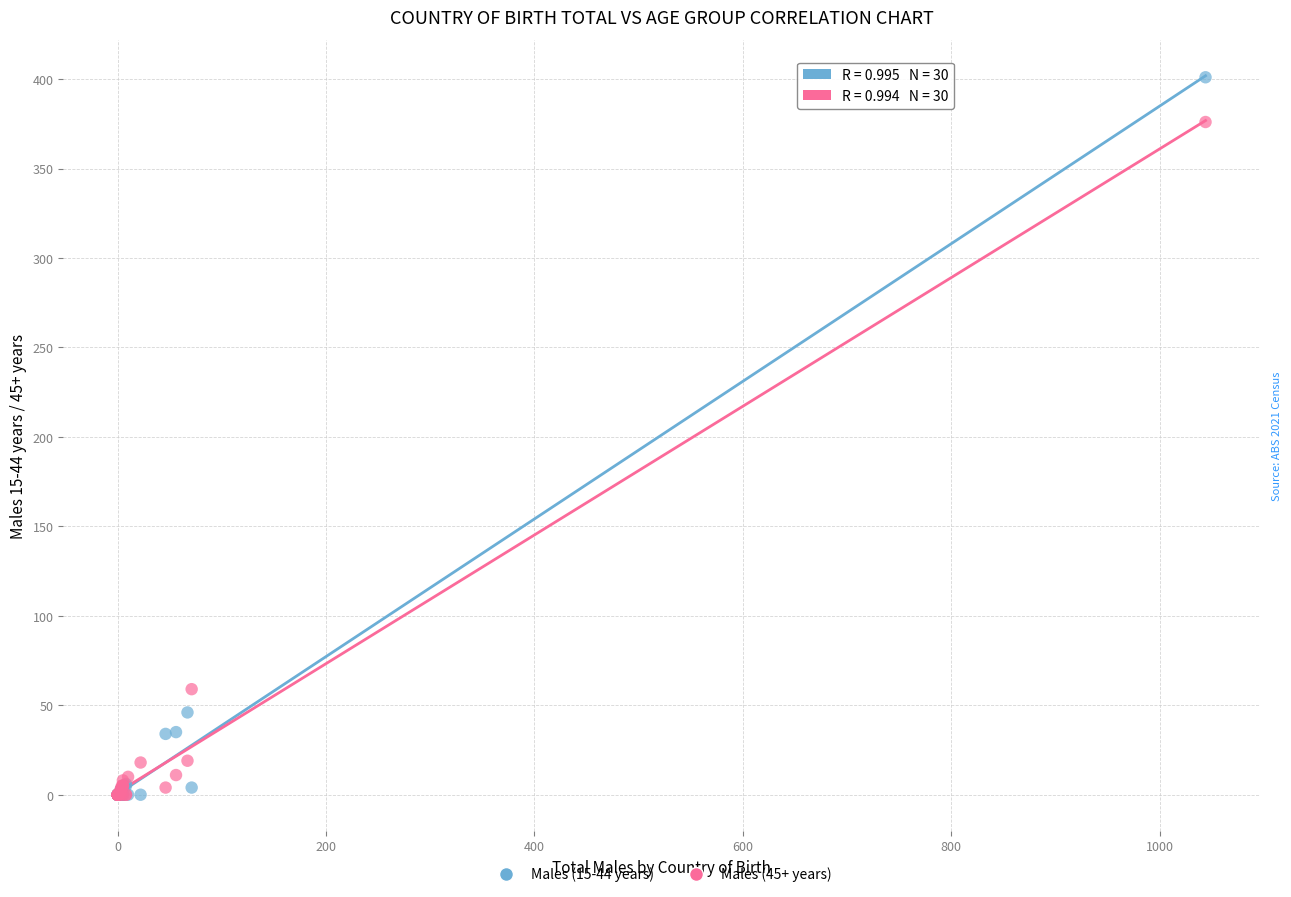

Across all series, what Y value is closest to 200?

59